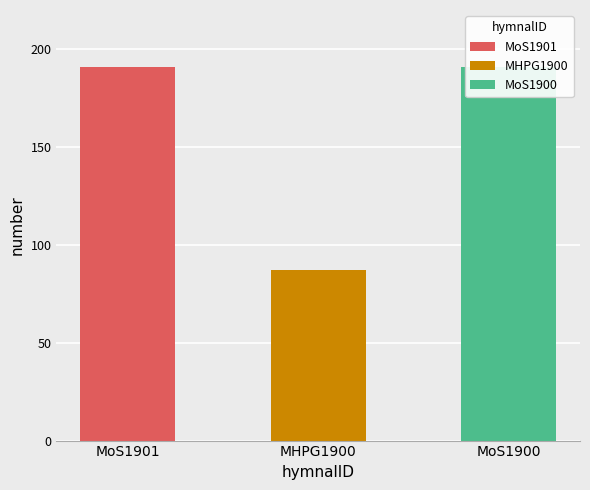

Approximately how many times larger is the value at MoS1900 compared to MHPG1900?

2.2